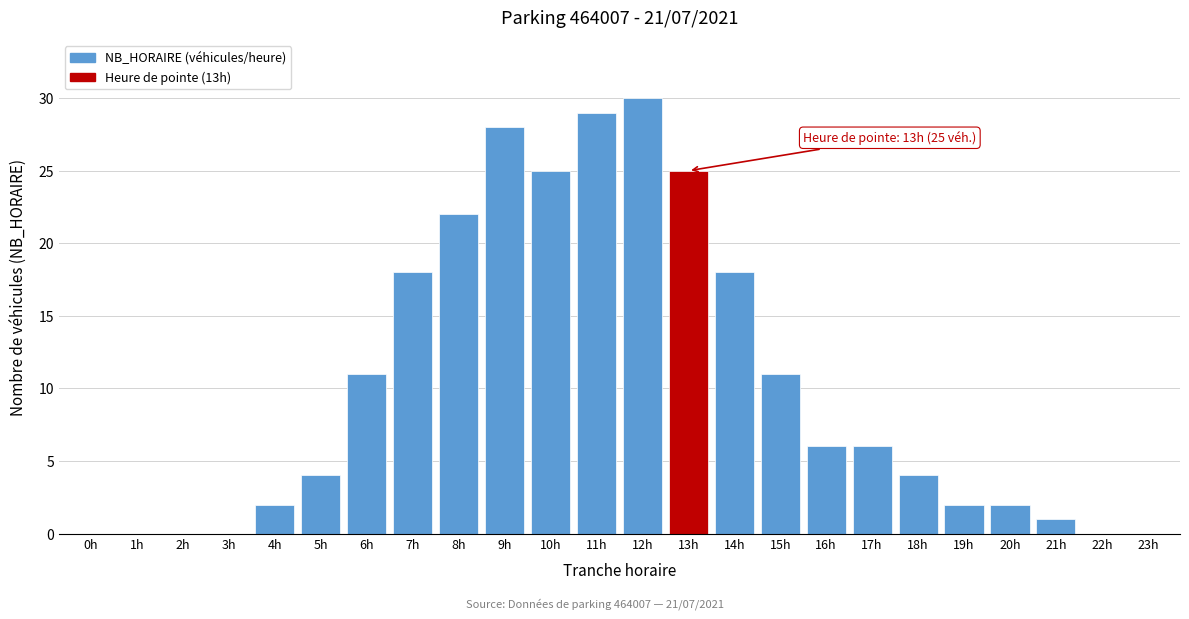

Reading right to left, extract all data points from this chart.

23h=0	22h=0	21h=1	20h=2	19h=2	18h=4	17h=6	16h=6	15h=11	14h=18	13h=25	12h=30	11h=29	10h=25	9h=28	8h=22	7h=18	6h=11	5h=4	4h=2	3h=0	2h=0	1h=0	0h=0